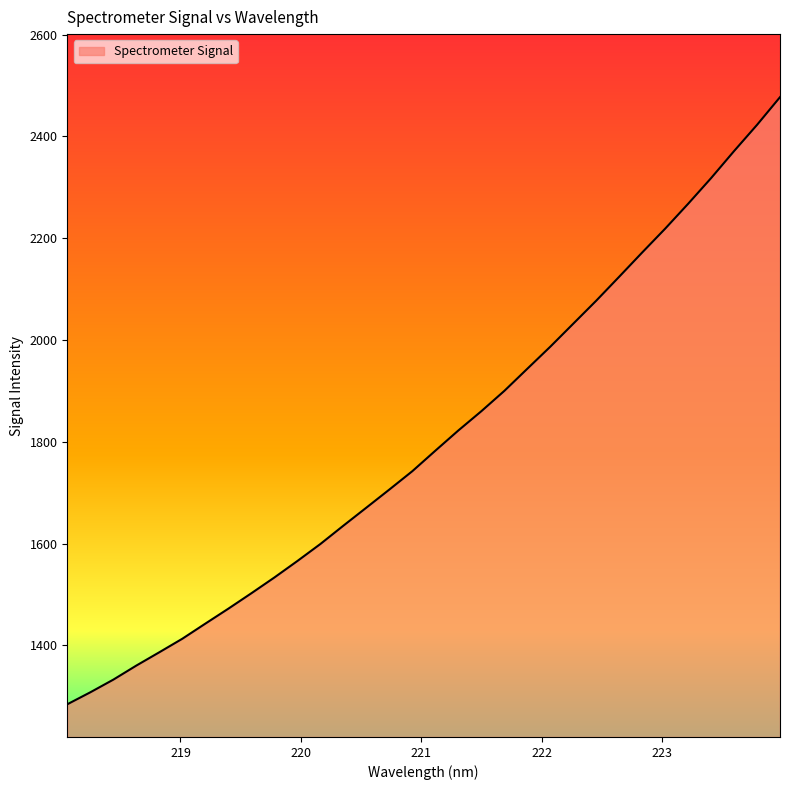

Reading right to left, transcribe all the data shown in this chart.

2477.1	2422.6	2371.1	2318.1	2267.6	2218.7	2171.9	2124.3	2077.2	2032.0	1986.8	1943.5	1900.0	1860.1	1822.2	1782.5	1742.3	1706.2	1670.7	1635.2	1599.2	1565.8	1533.4	1502.5	1472.2	1442.8	1413.1	1386.5	1360.4	1332.7	1307.8	1284.3